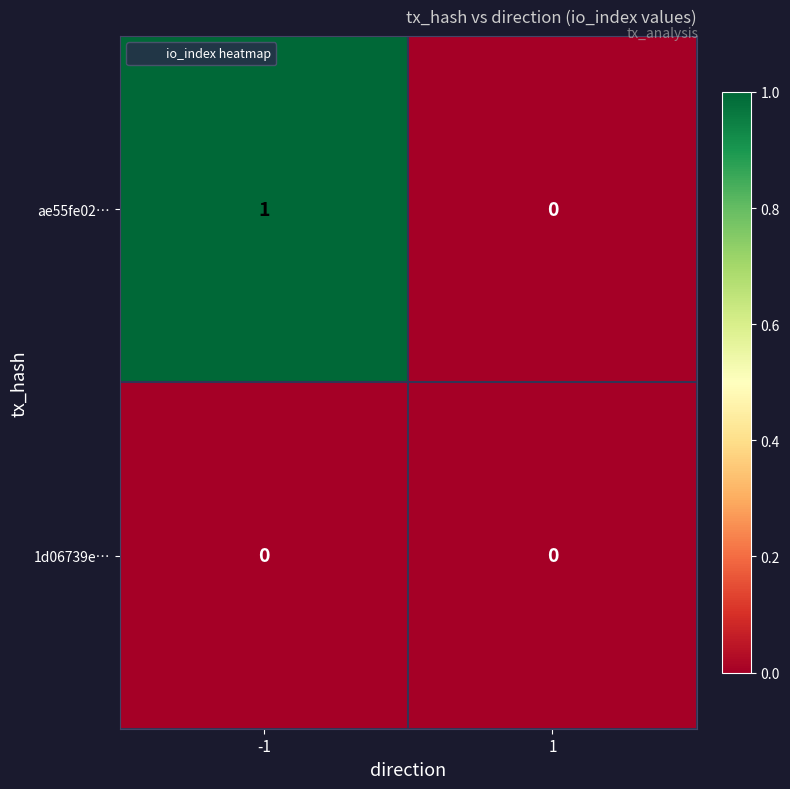

The ae55fe02… series shows 1 at 1. True or false?

False